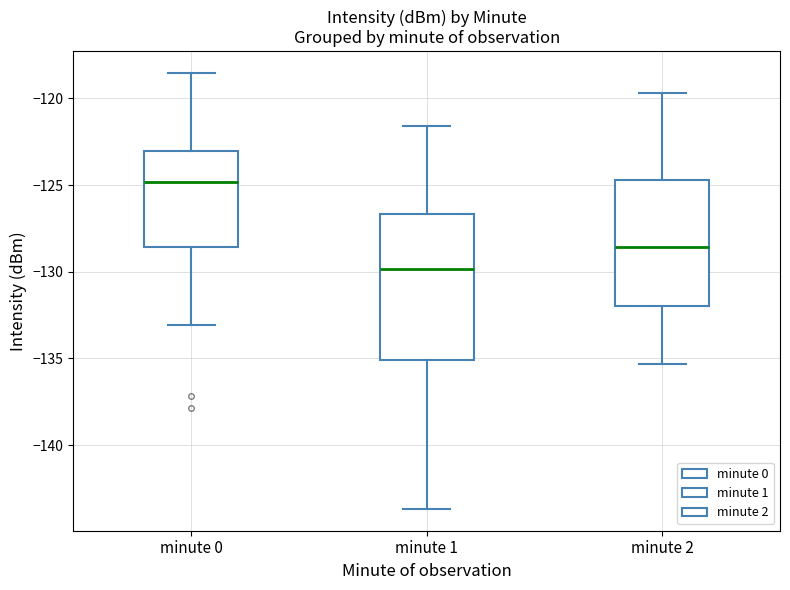

Comparing the boxes themselves (not the whiskers), which one is the tallest?

minute 1